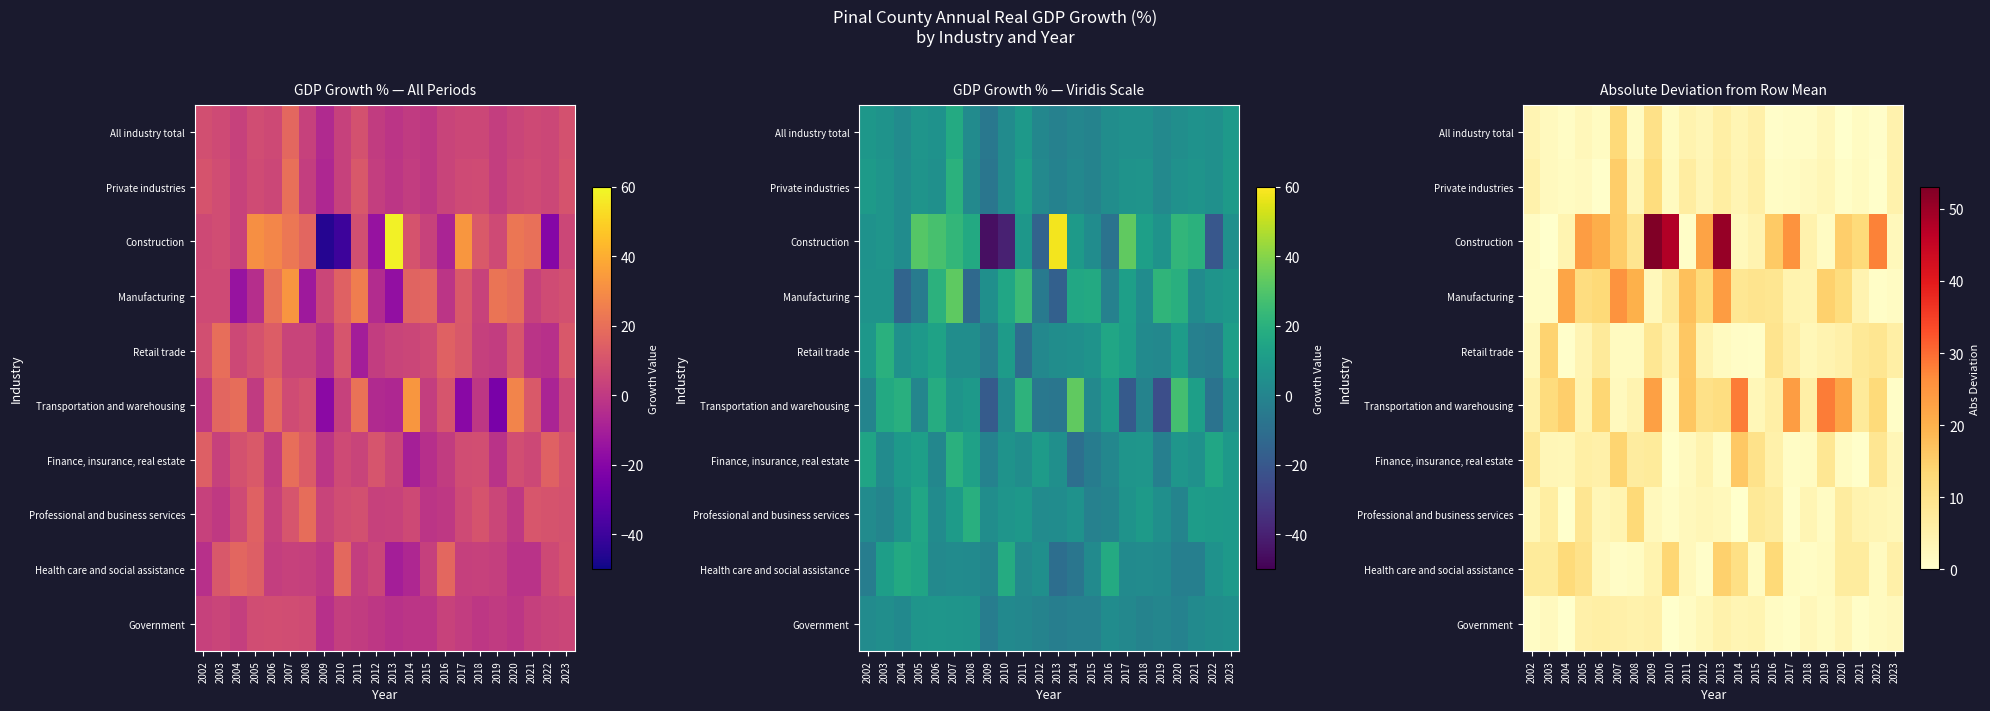

The Professional and business services series shows 6.8 at 2020. True or false?

True